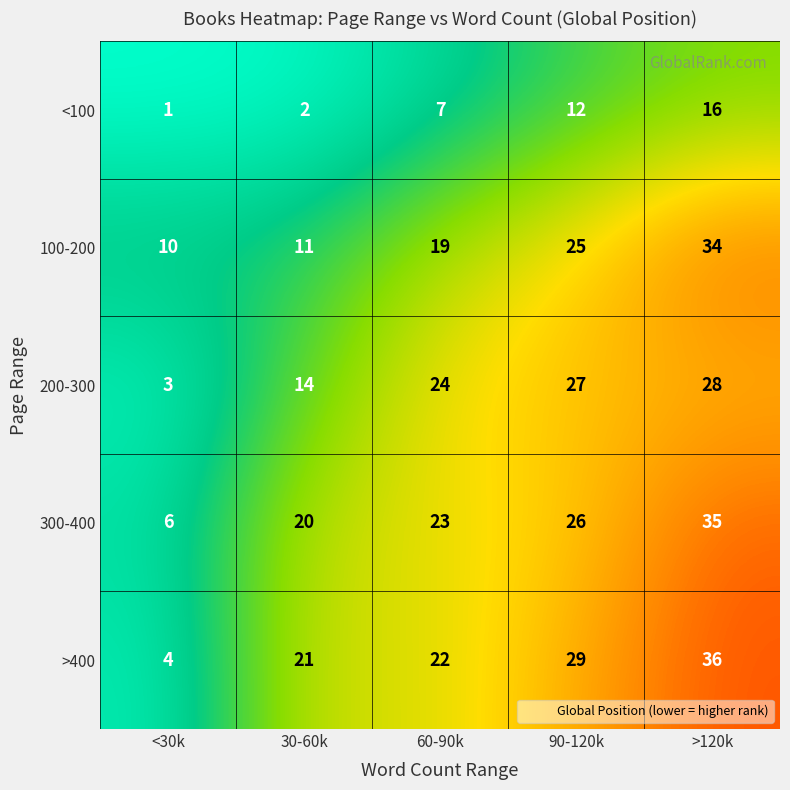

Which category has the highest value across all series?

>120k